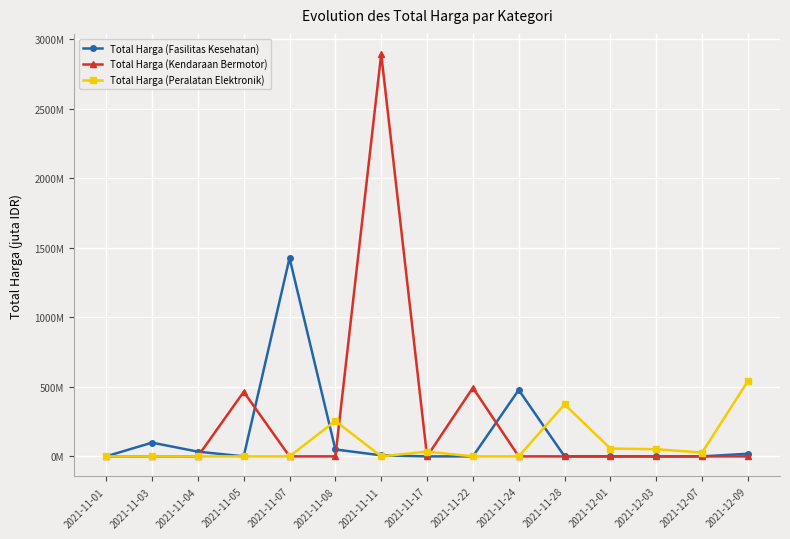

After their last crossing, which series has the higher values: Total Harga (Kendaraan Bermotor) or Total Harga (Fasilitas Kesehatan)?

Total Harga (Fasilitas Kesehatan)